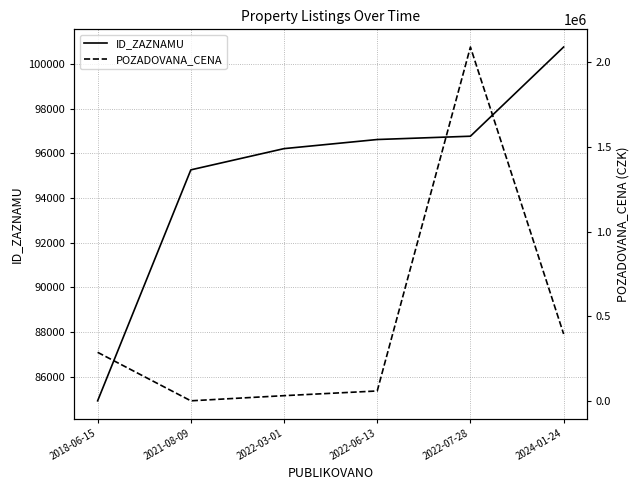

Reading left to right, transcribe all the data shown in this chart.

ID_ZAZNAMU: 2018-06-15=84918	2021-08-09=95263	2022-03-01=96214	2022-06-13=96622	2022-07-28=96770	2024-01-24=100765
POZADOVANA_CENA: 2018-06-15=286600	2021-08-09=1	2022-03-01=30458	2022-06-13=58200	2022-07-28=2091000	2024-01-24=395200